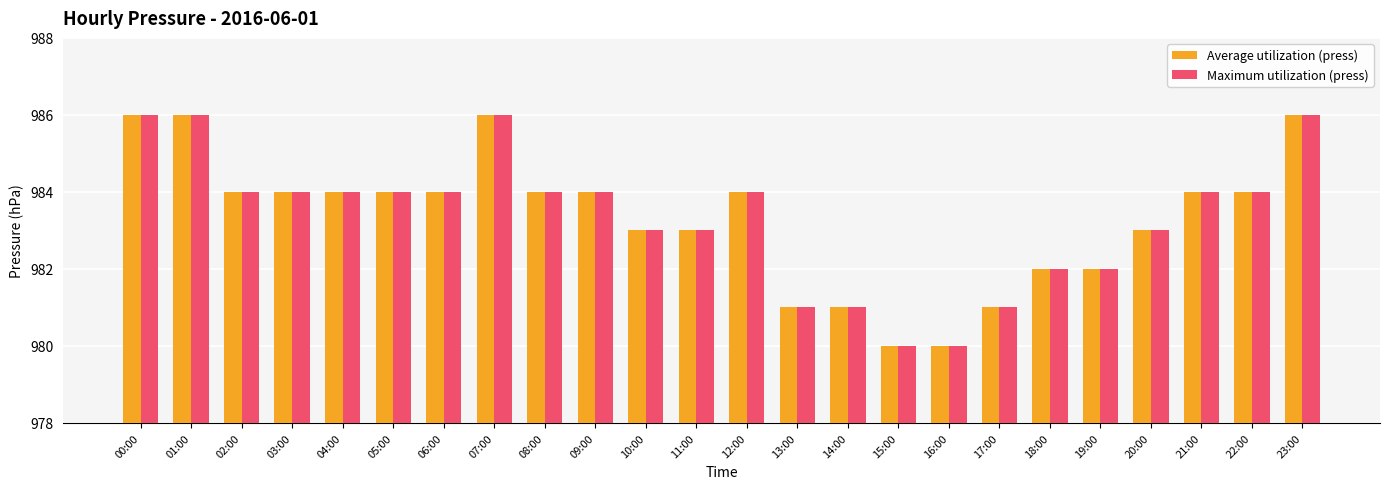

Are the bars horizontal?

No